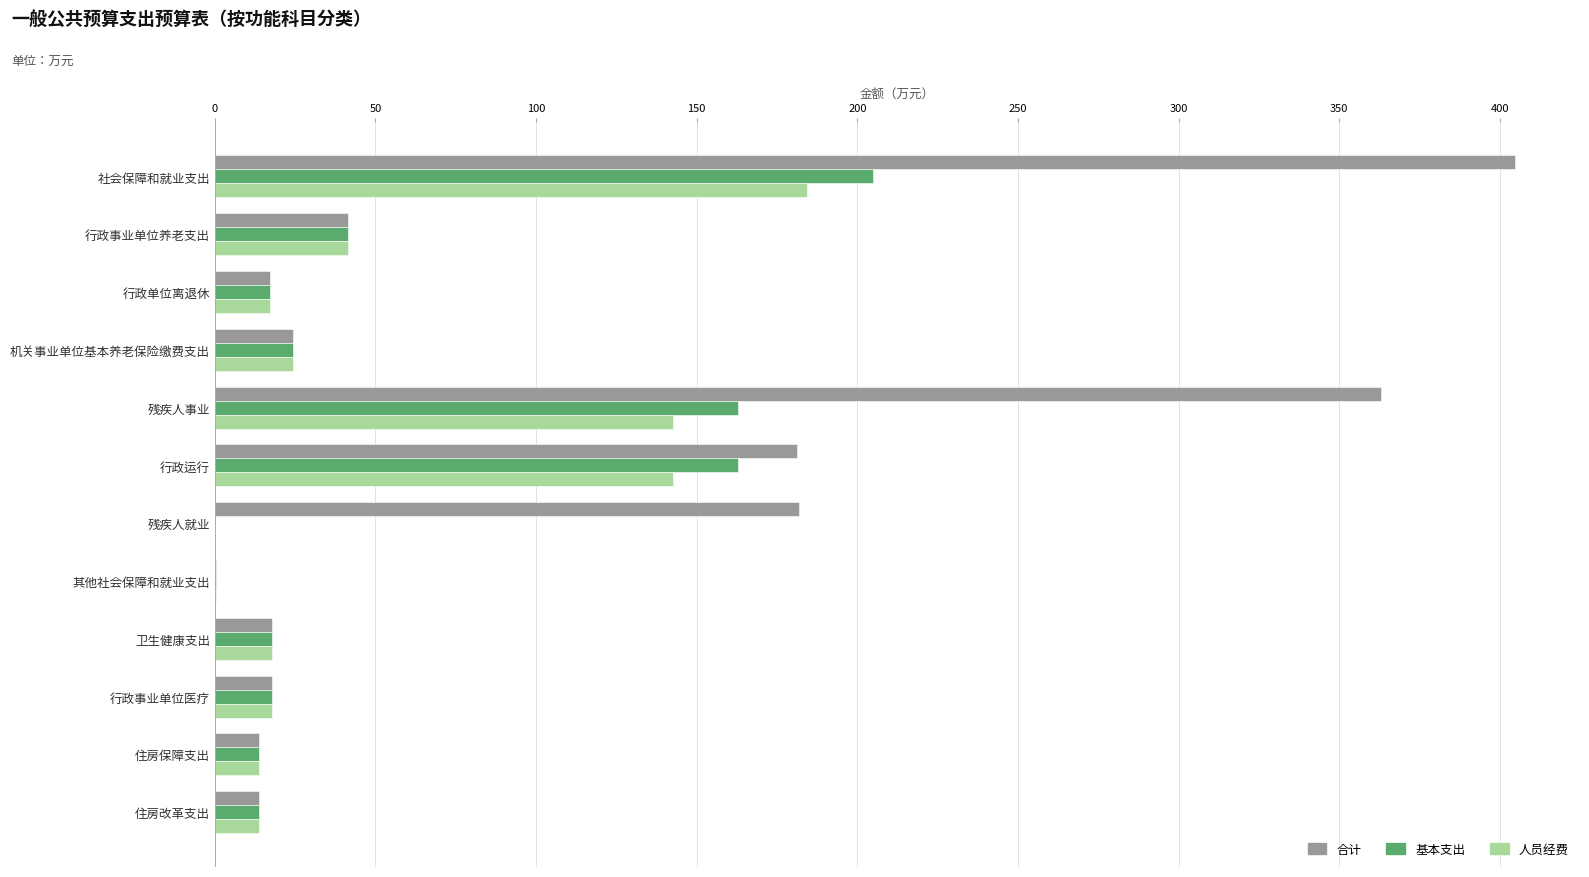

What is the approximate value of 人员经费 at 行政单位离退休?

17.1